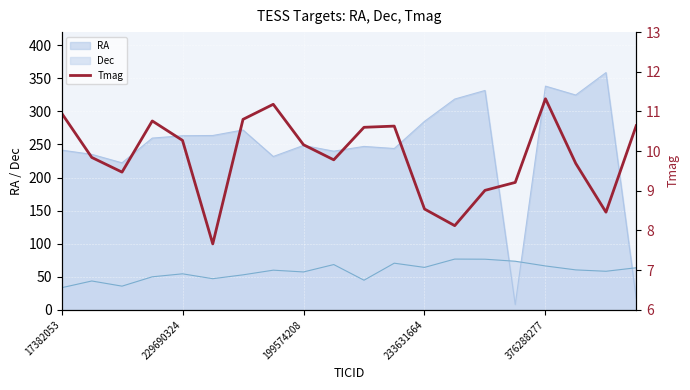

How many categories are shown in the chart?

20